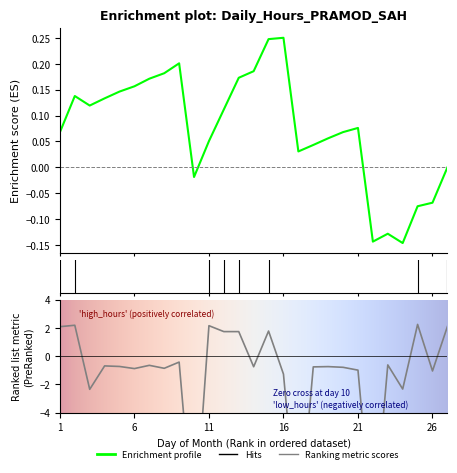

What is the smallest value displayed?

-12.7